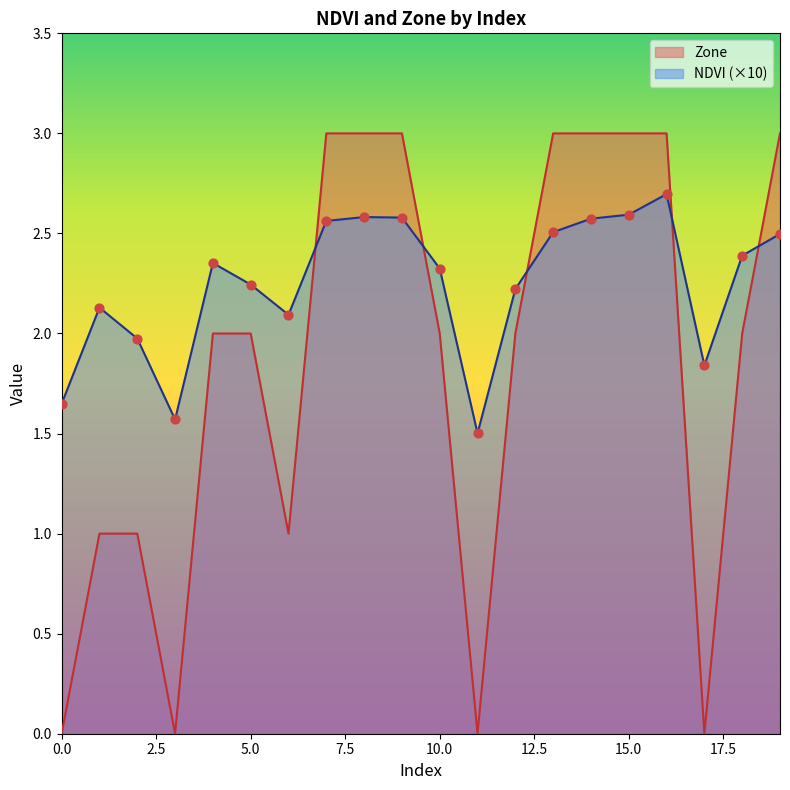

Which series reaches the minimum Y coordinate?

Zone